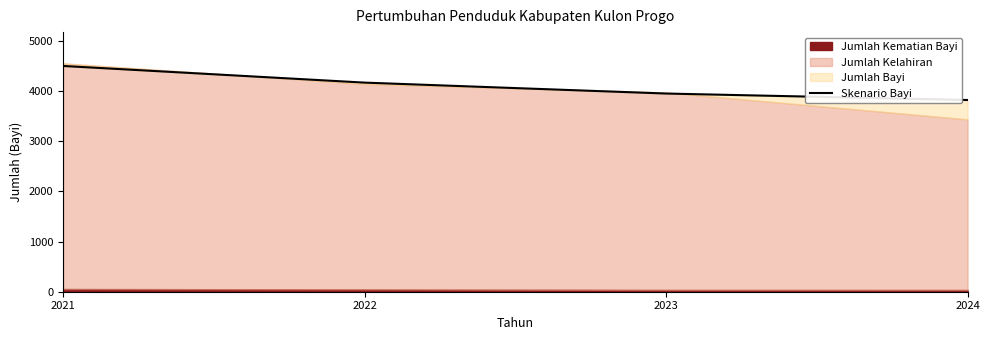

Count the values in the range 3953 to 4503.

3